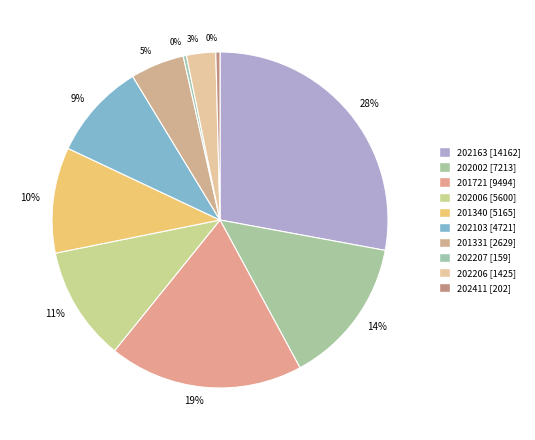

Rank the categories by value from lowest to highest.

202207, 202411, 202206, 201331, 202103, 201340, 202006, 202002, 201721, 202163